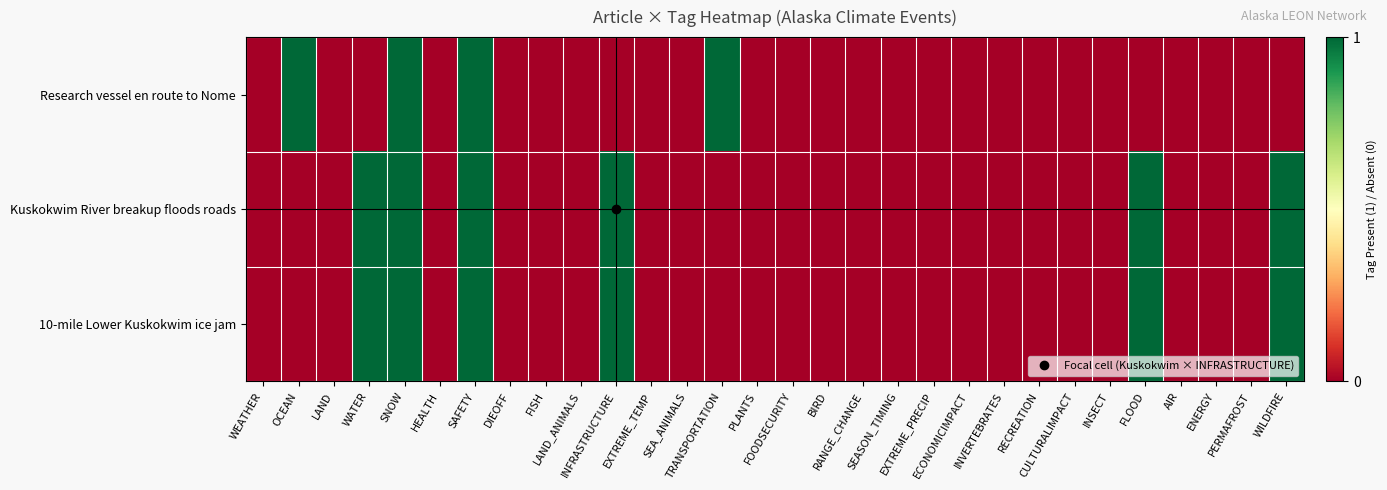

Which has a higher value, PLANTS or FLOOD?

PLANTS